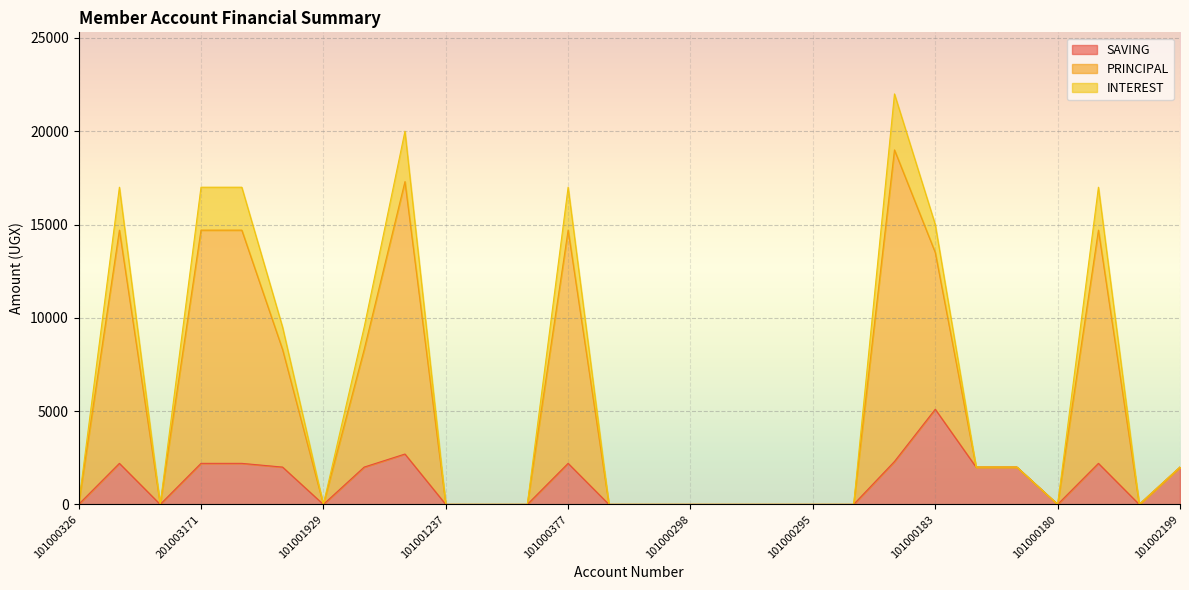

True or false: INTEREST and SAVING cross at least once.

False